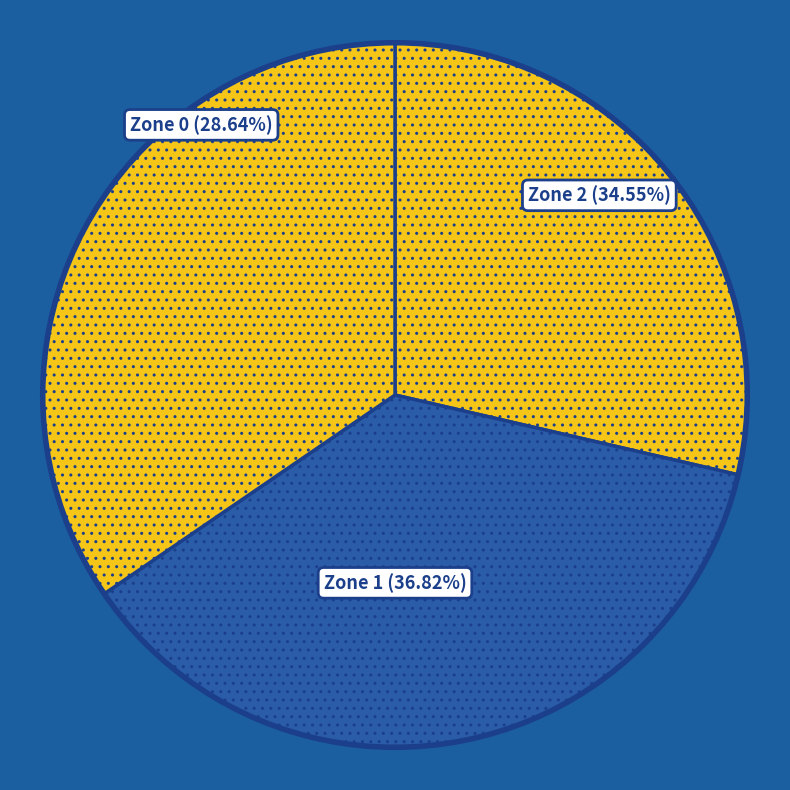

Which slice is the smallest?

Zone 0